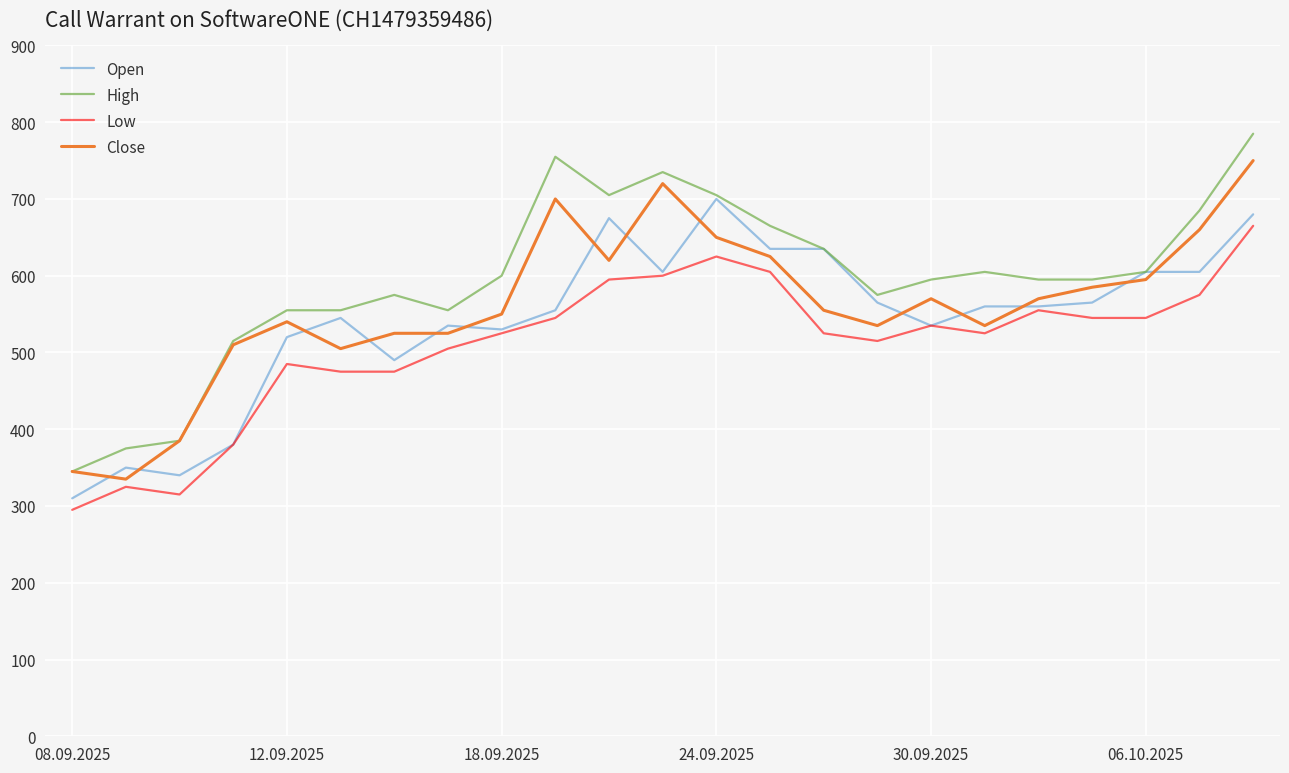

What is the minimum value for Low?

295